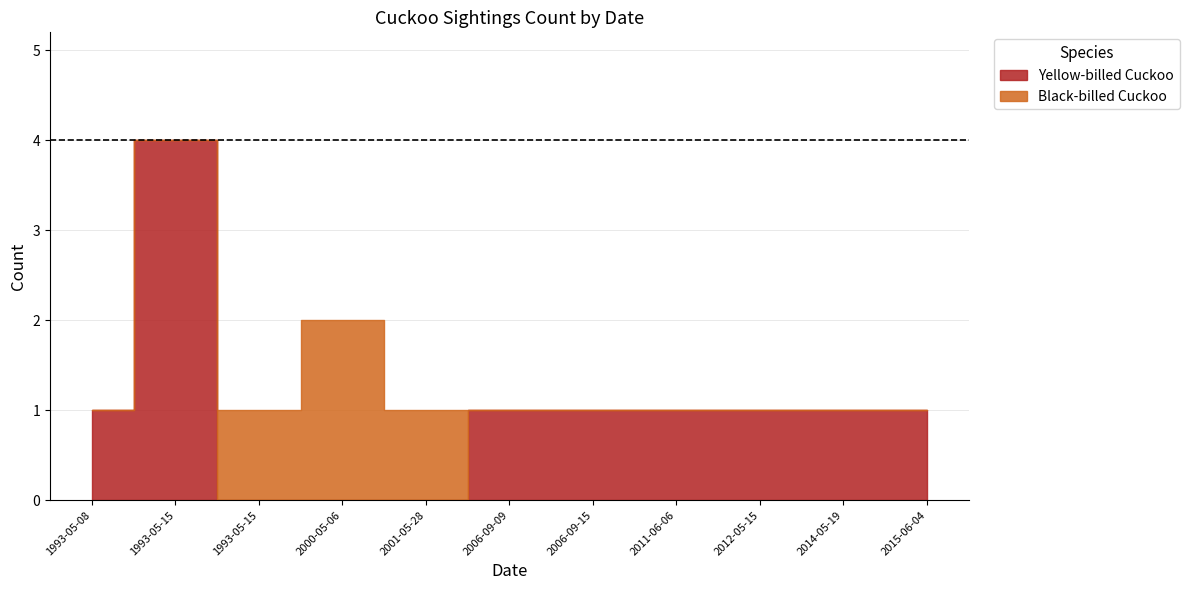

Reading left to right, extract all data points from this chart.

Yellow-billed Cuckoo: 1993-05-08=1	1993-05-15=4	1993-05-15=0	2000-05-06=0	2001-05-28=0	2006-09-09=1	2006-09-15=1	2011-06-06=1	2012-05-15=1	2014-05-19=1	2015-06-04=1
Black-billed Cuckoo: 1993-05-08=0	1993-05-15=0	1993-05-15=1	2000-05-06=2	2001-05-28=1	2006-09-09=0	2006-09-15=0	2011-06-06=0	2012-05-15=0	2014-05-19=0	2015-06-04=0